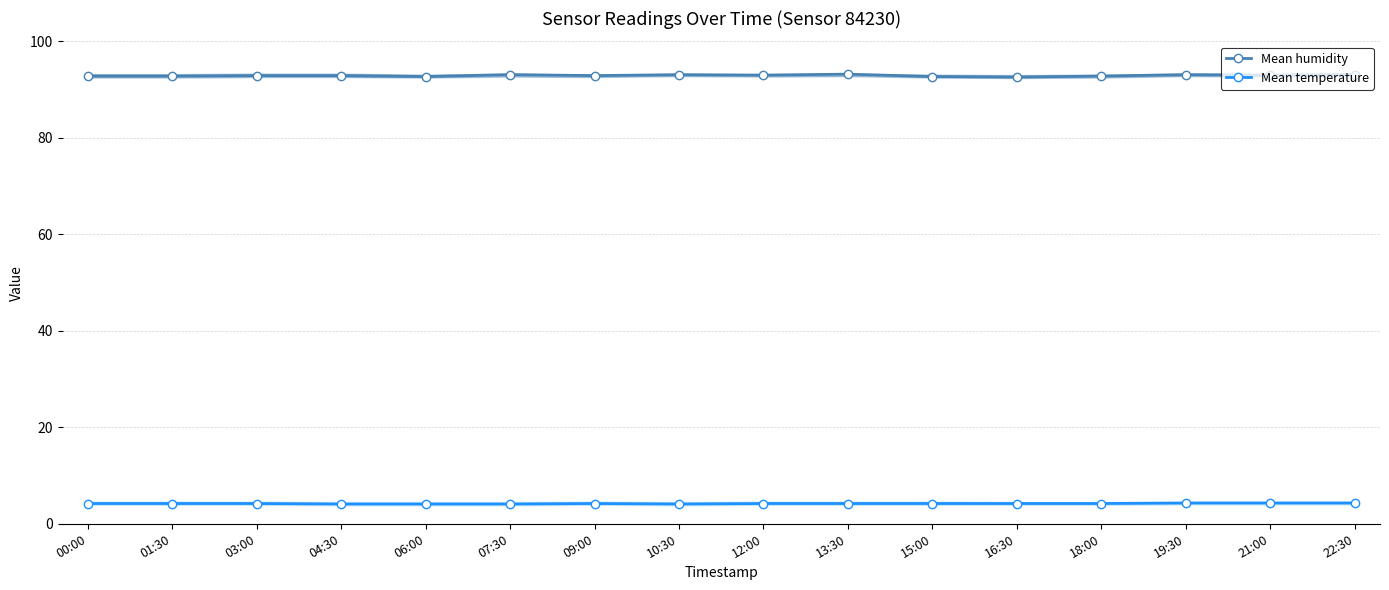

In Mean humidity, how many points are higher than both neighbors (excluding endpoints)?

4